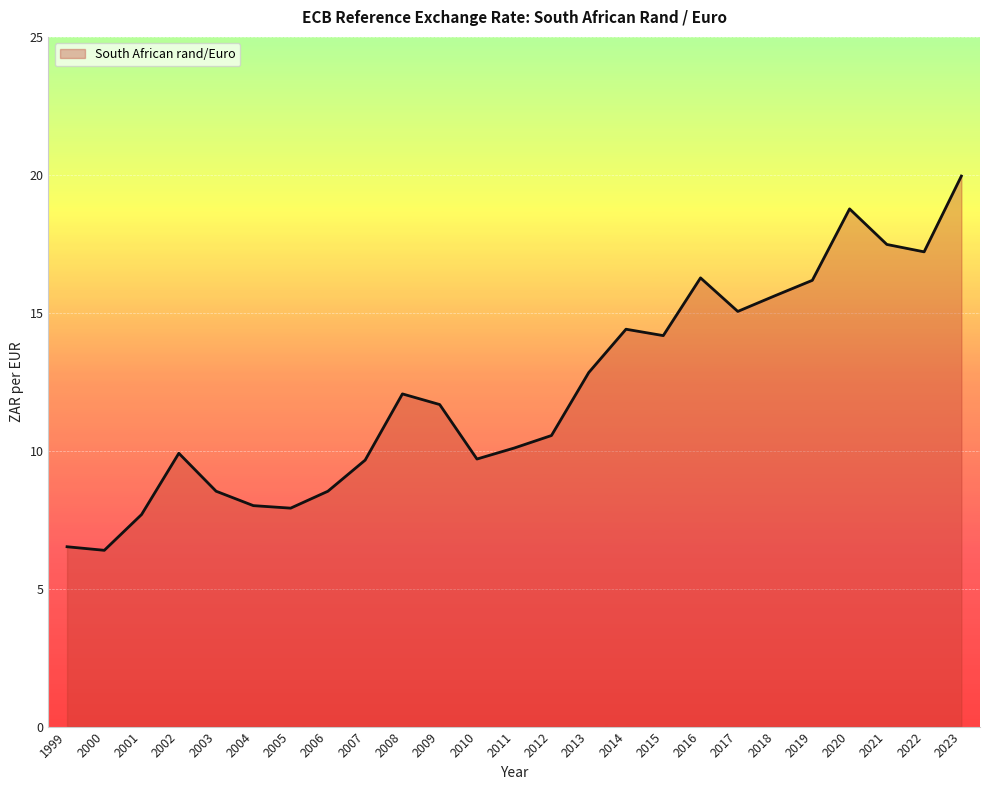

Which category has the highest value across all series?

2023